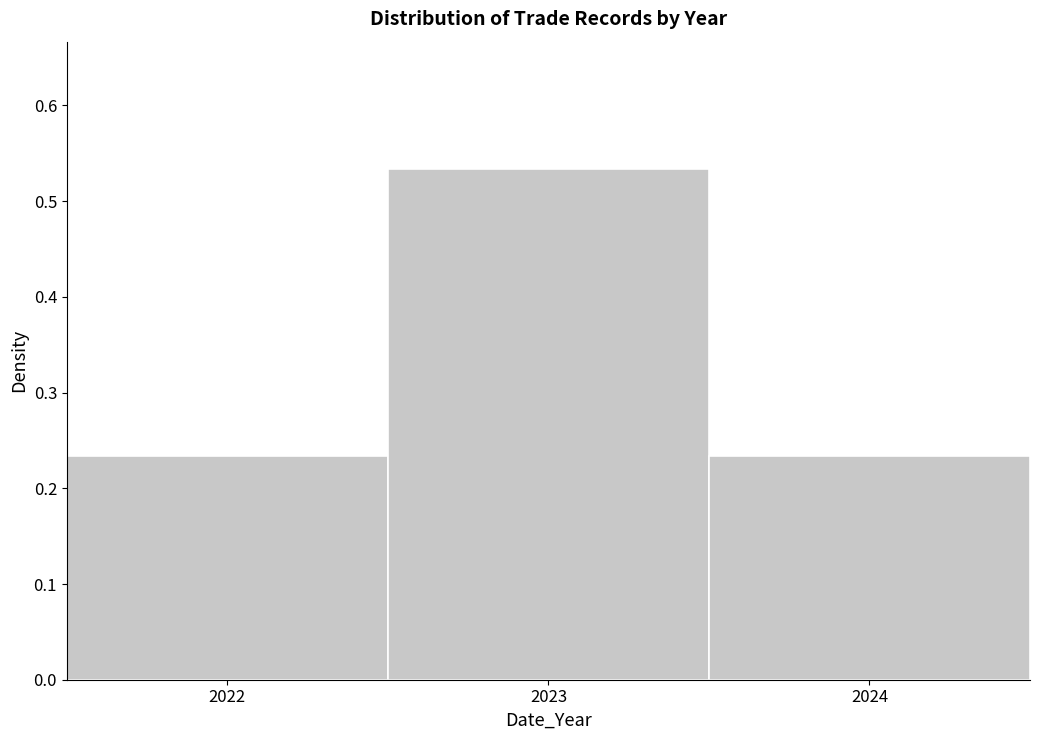

Reading left to right, list every bar in this chart as the range it spans on the x-axis followed by its height. The values are not printed on the chart, so give them approximately, as read against the axis.

2021.5 to 2022.5: 0.23
2022.5 to 2023.5: 0.53
2023.5 to 2024.5: 0.23